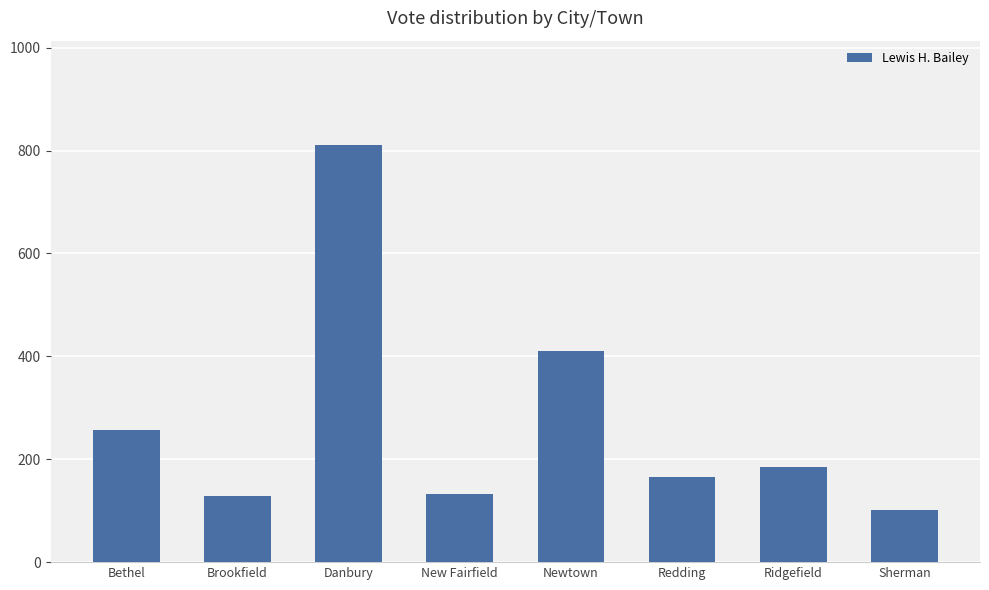

Reading right to left, list all the values displayed in this chart.

Sherman=101	Ridgefield=185	Redding=165	Newtown=410	New Fairfield=133	Danbury=811	Brookfield=128	Bethel=257